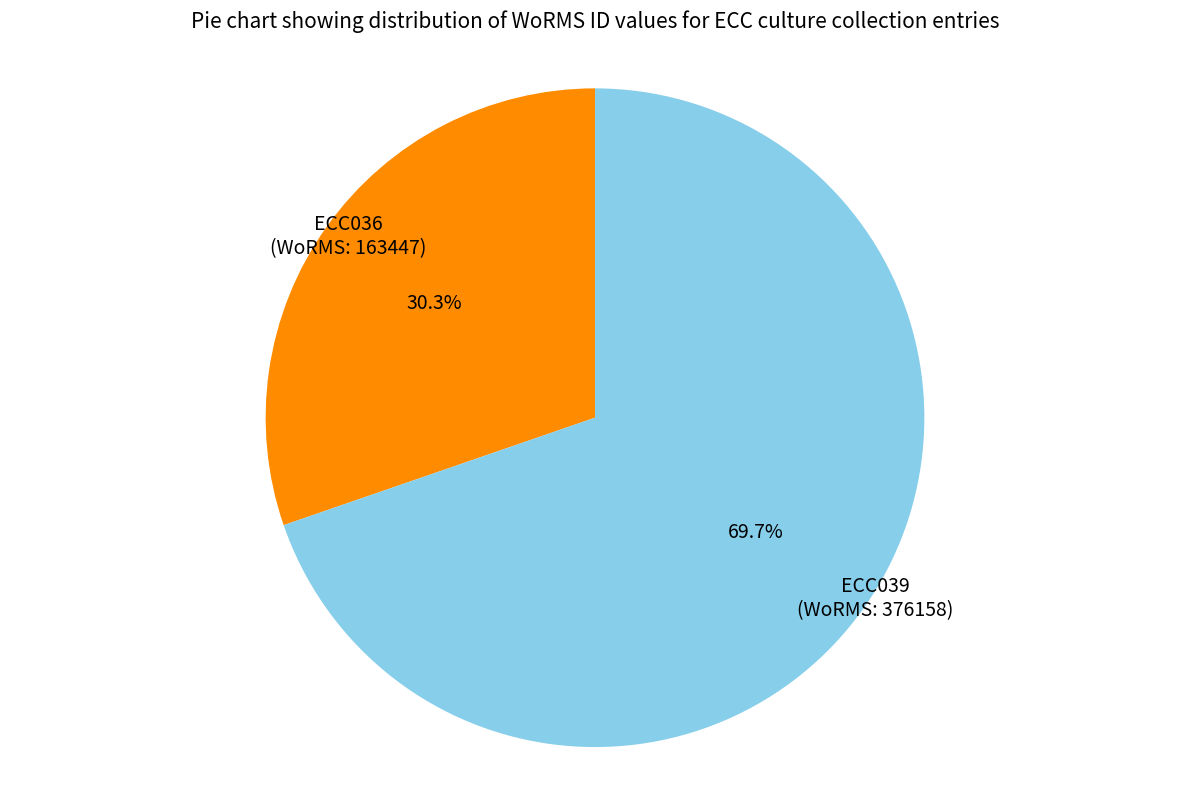

To the nearest percent, what is the combined percentage of ECC039 and ECC036?

100%